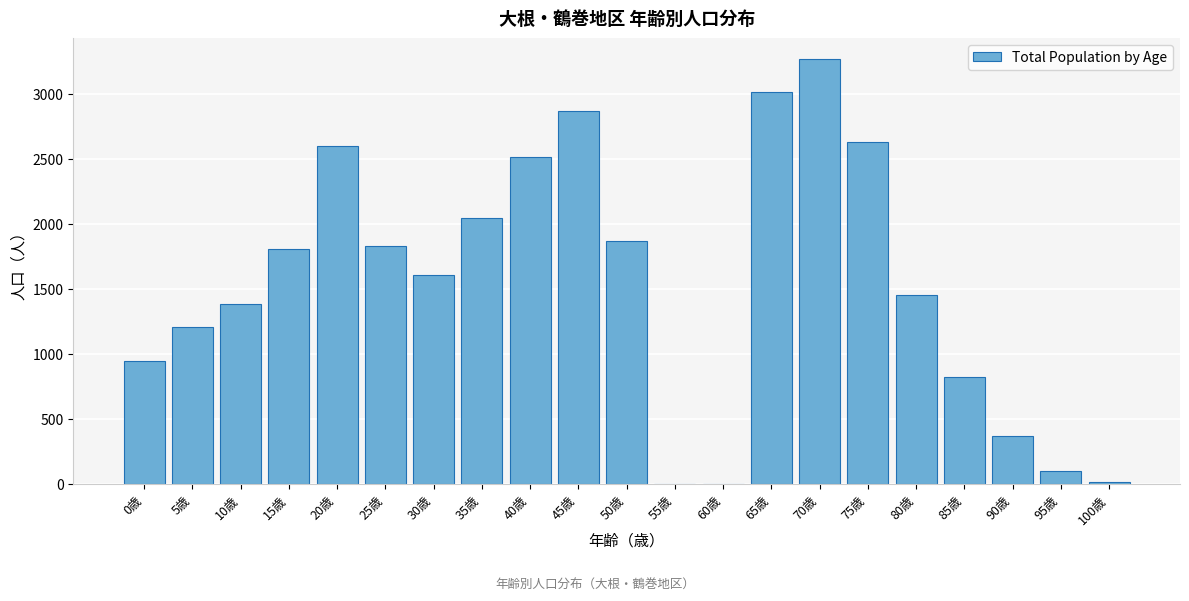

Reading right to left, extract all data points from this chart.

100歳=15	95歳=97	90歳=370	85歳=821	80歳=1453	75歳=2627	70歳=3268	65歳=3014	60歳=0	55歳=0	50歳=1870	45歳=2866	40歳=2517	35歳=2044	30歳=1608	25歳=1827	20歳=2596	15歳=1806	10歳=1384	5歳=1208	0歳=947